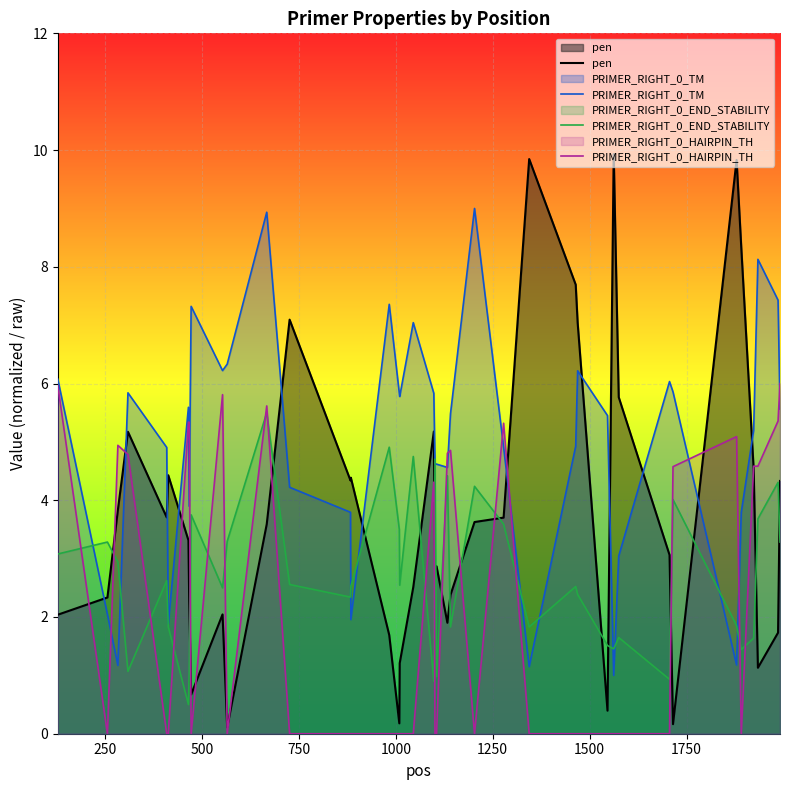

Which series has the widest spread of values?

pen